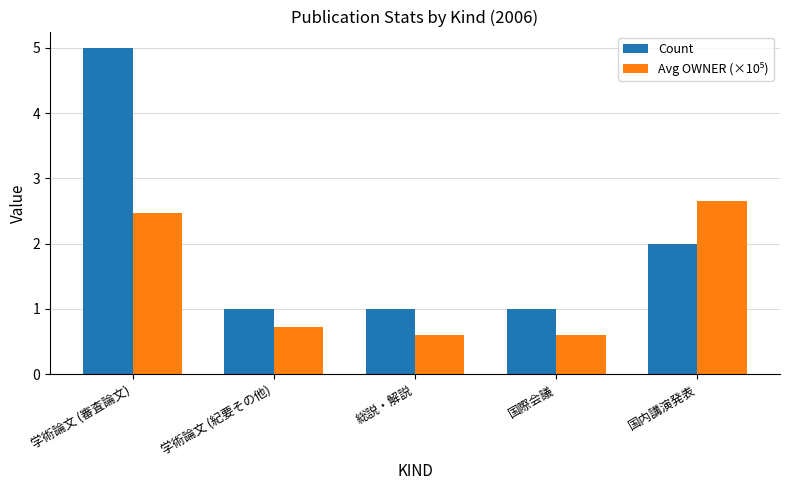

Which series has the largest total across all categories?

Count